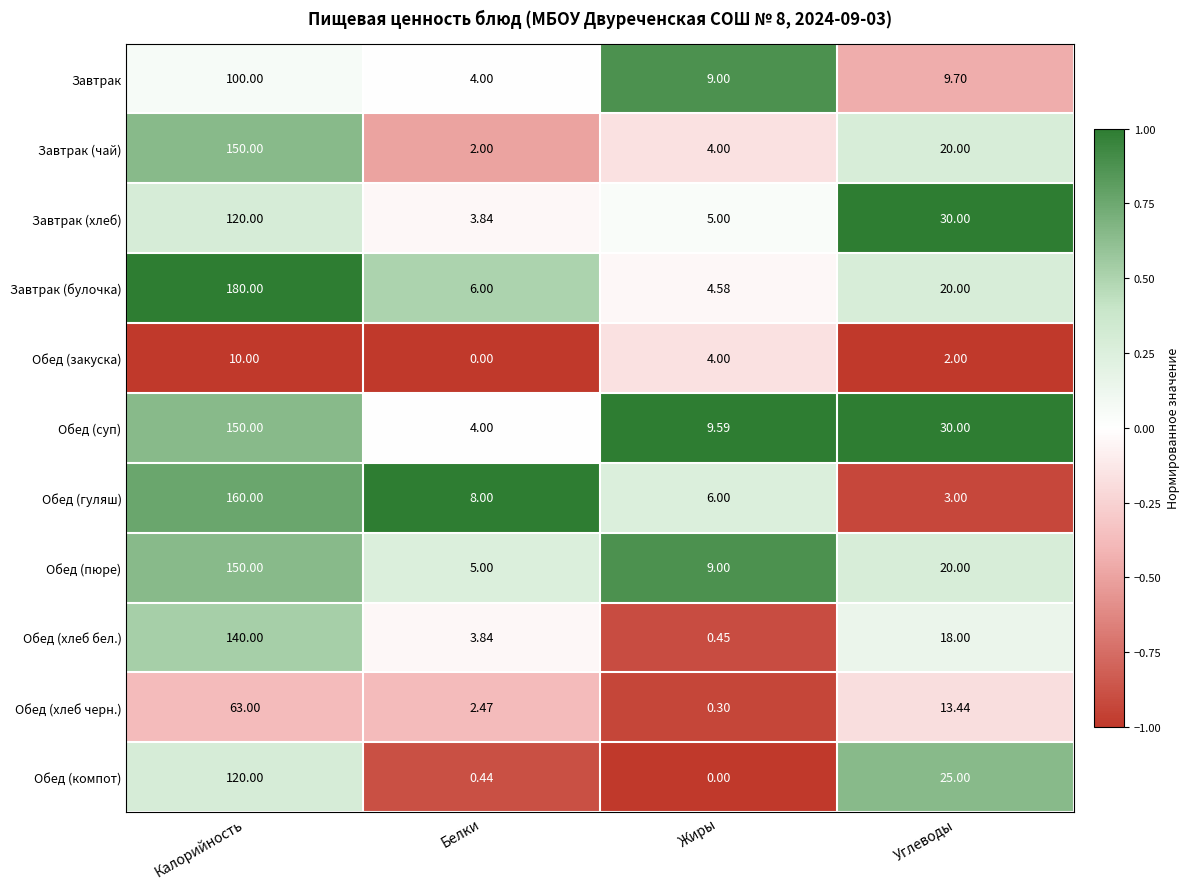

Where is Обед (закуска) nearest to the value 5?

Жиры